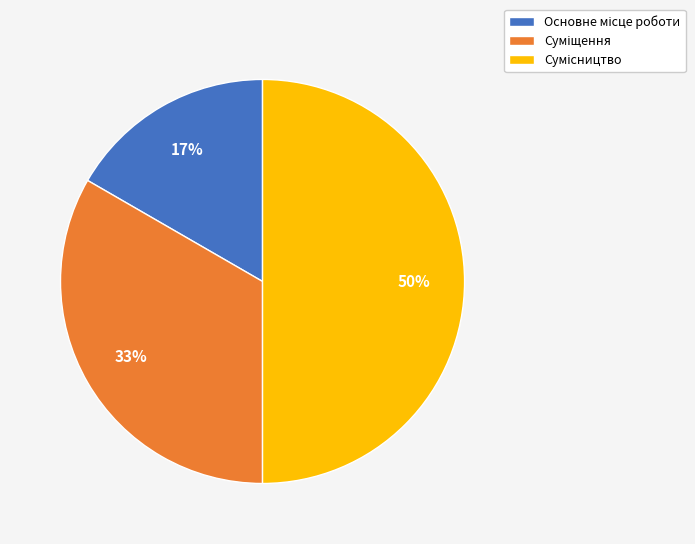

Count the number of slices in the pie.

3